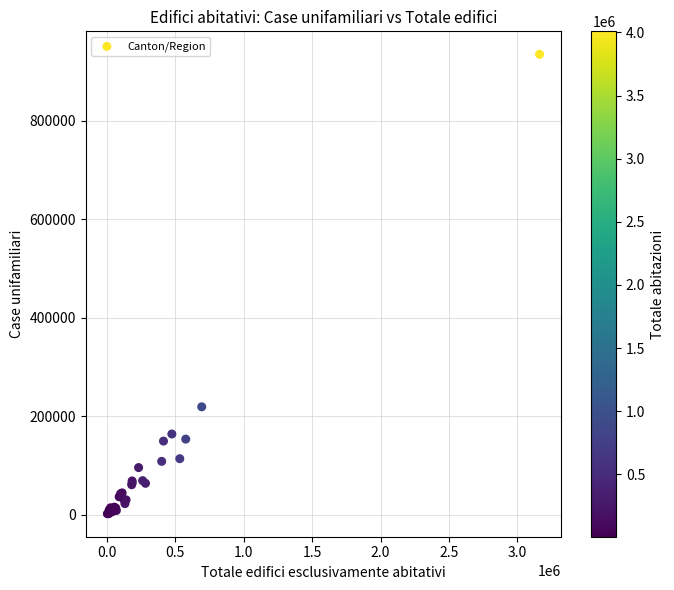

What Y value in the scatter plot is closest to 468341?

219321